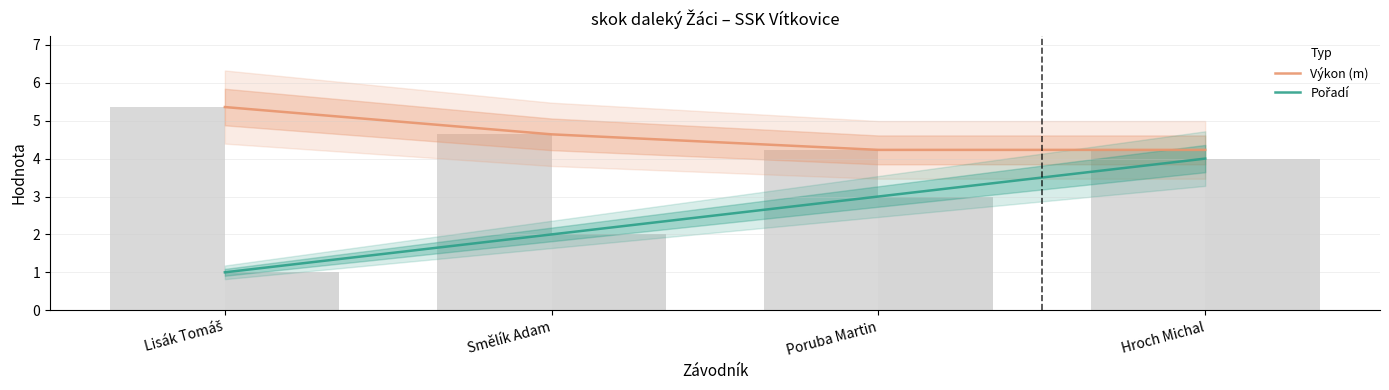

Reading left to right, list all the values displayed in this chart.

Výkon (m): 5.4	4.6	4.2	4.2
Pořadí: 1.0	2.0	3.0	4.0